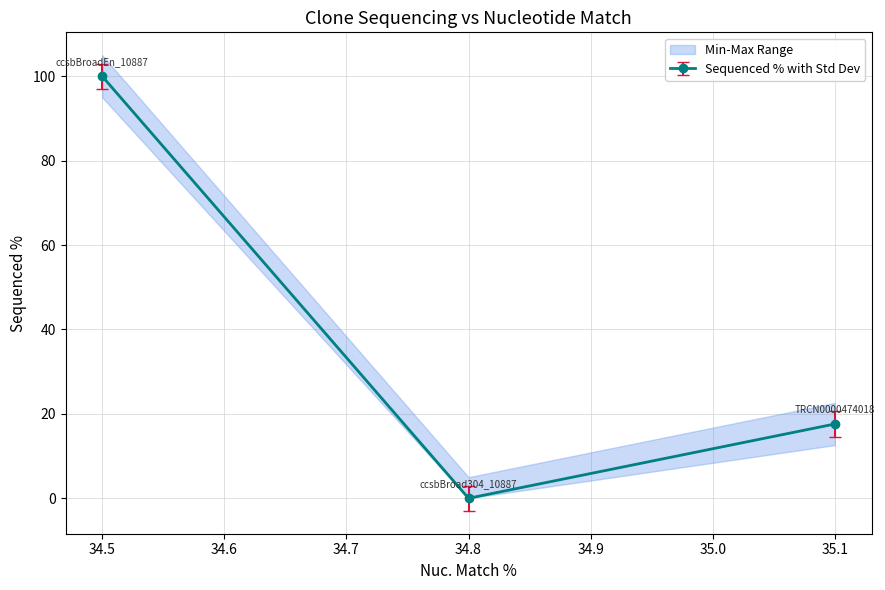

What is the sum of the values at ccsbBroad304_10887 and ccsbBroadEn_10887?

100.0